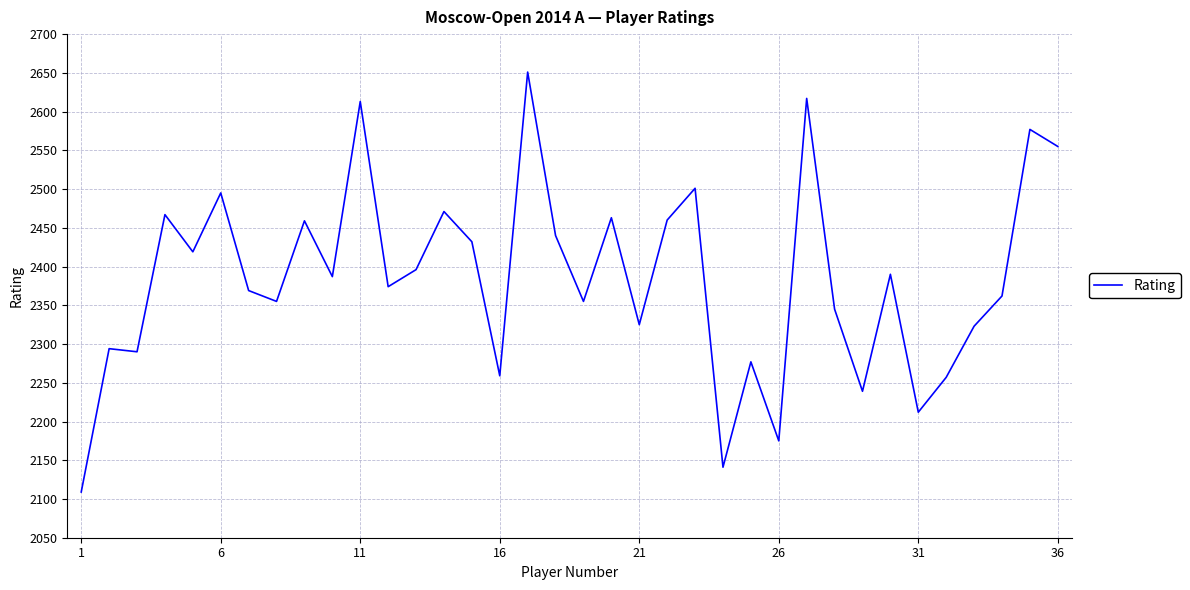

What is the average value?

2385